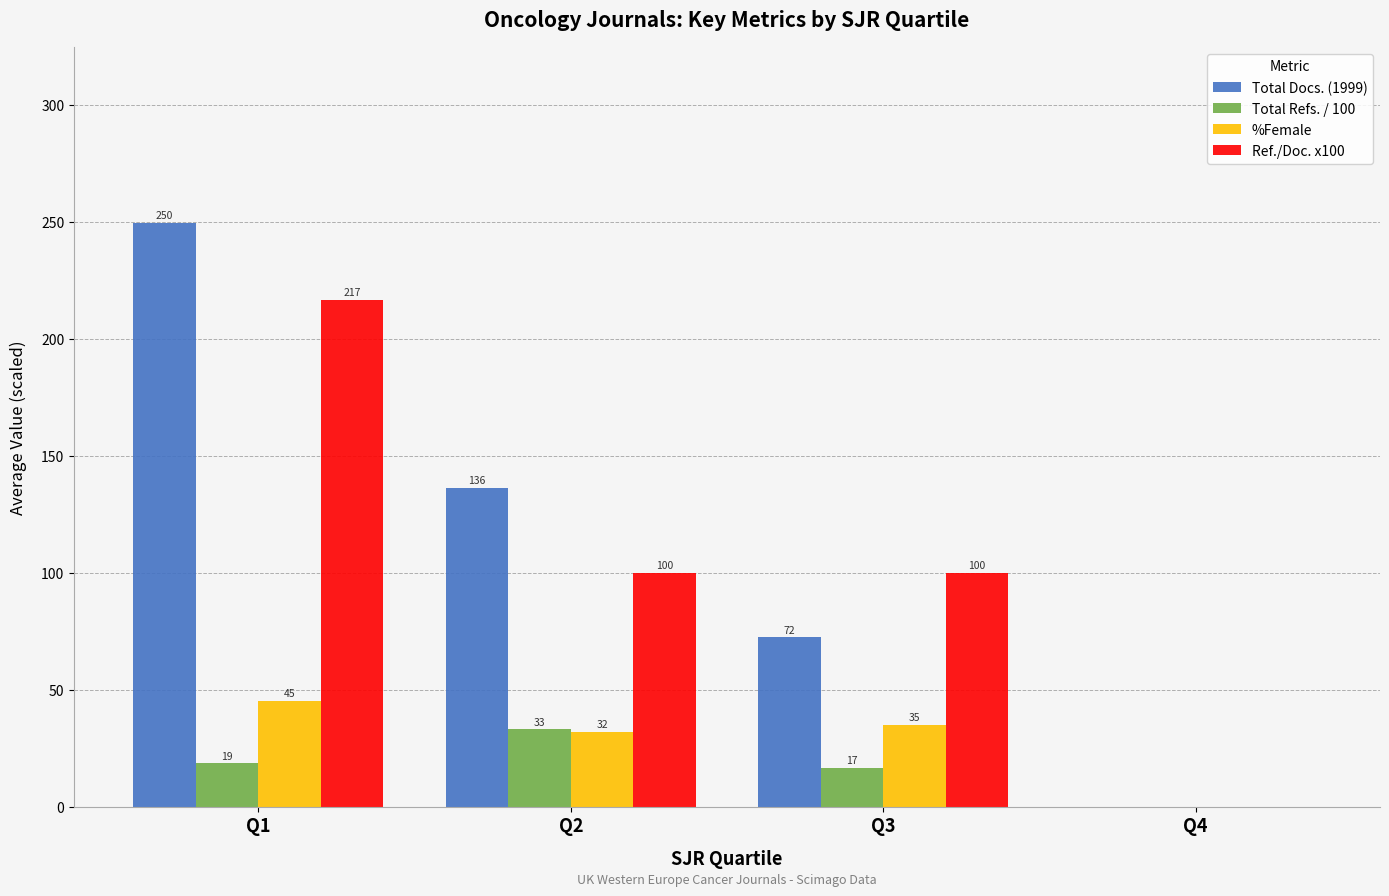

The %Female series shows 32.2 at Q2. True or false?

True